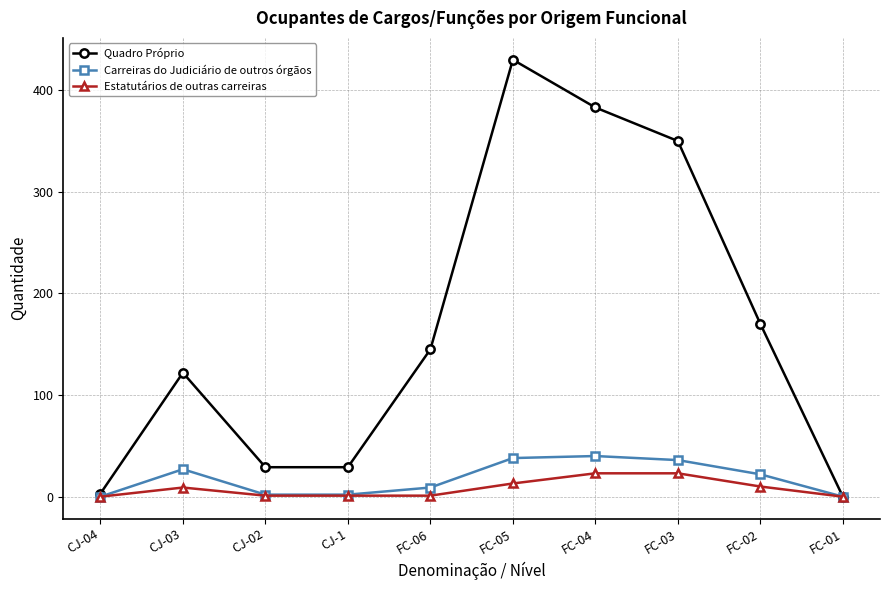

What value does the Quadro Próprio series have at FC-03, to the nearest 10?

350